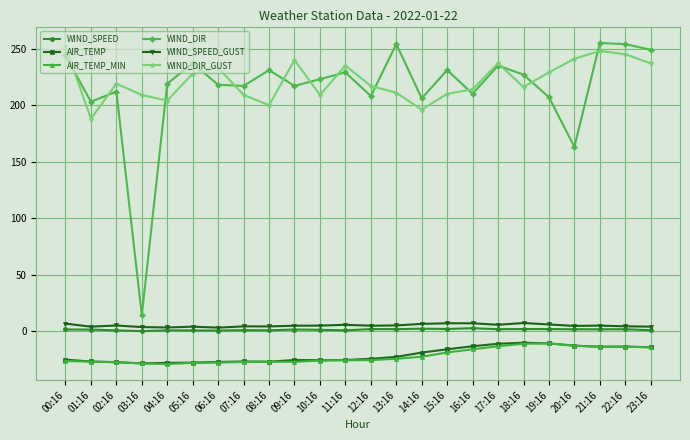

Where is WIND_DIR nearest to the value 134?

20:16